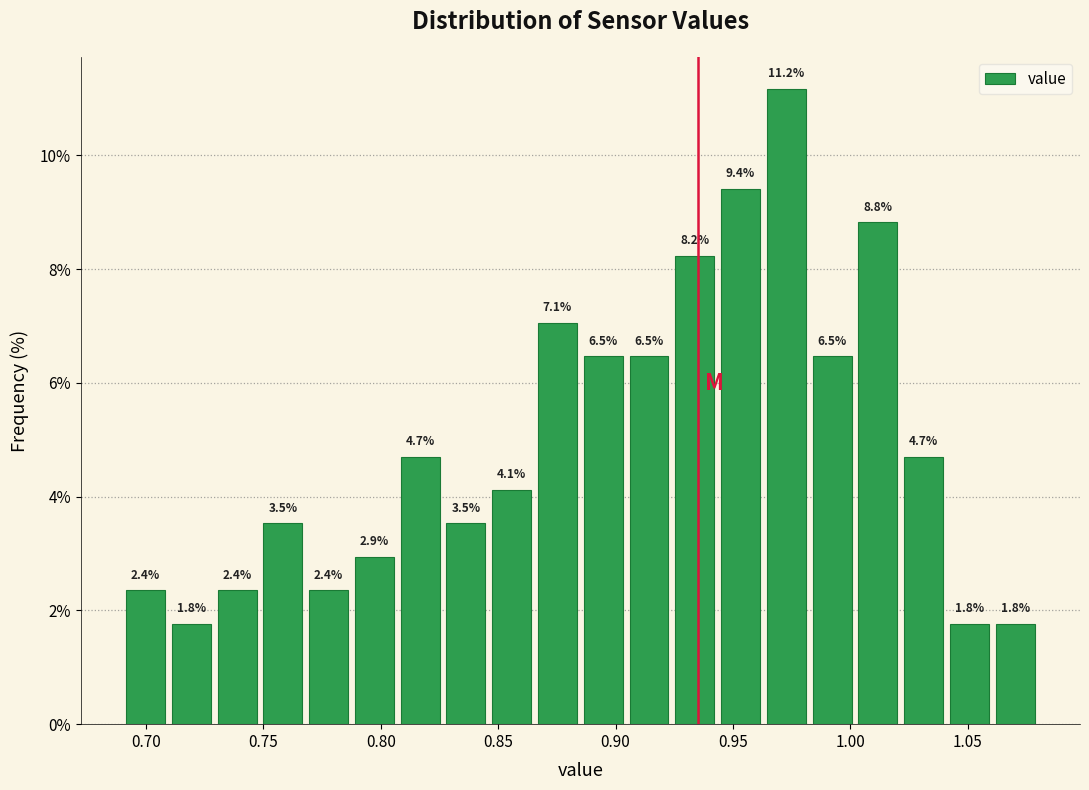

Around what value on the x-axis is the tallest bar? Give the approximate position of its centre, as read against the axis.

0.975